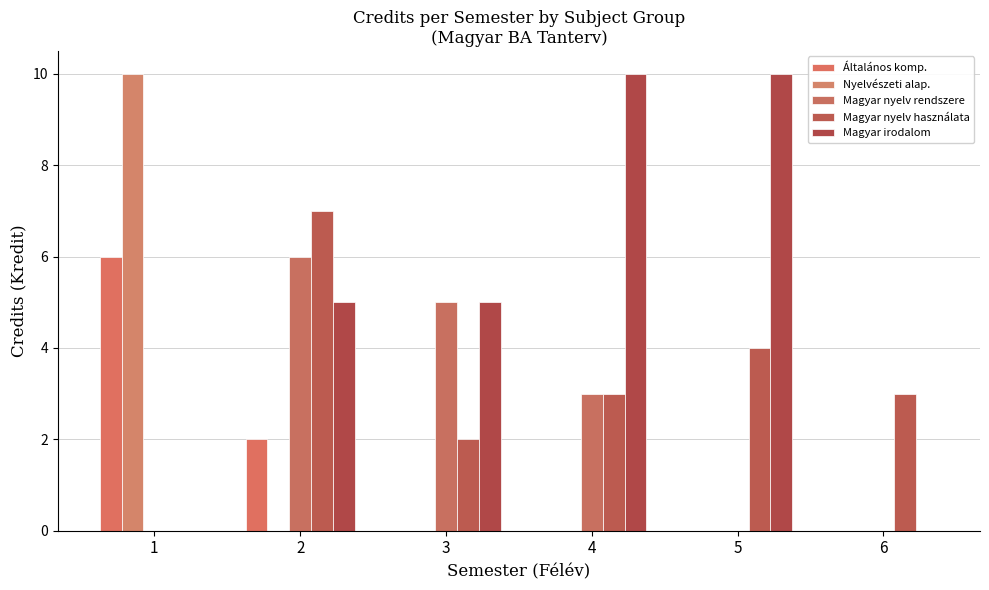

Reading left to right, list all the values displayed in this chart.

Általános komp.: 6	2	0	0	0	0
Nyelvészeti alap.: 10	0	0	0	0	0
Magyar nyelv rendszere: 0	6	5	3	0	0
Magyar nyelv használata: 0	7	2	3	4	3
Magyar irodalom: 0	5	5	10	10	0